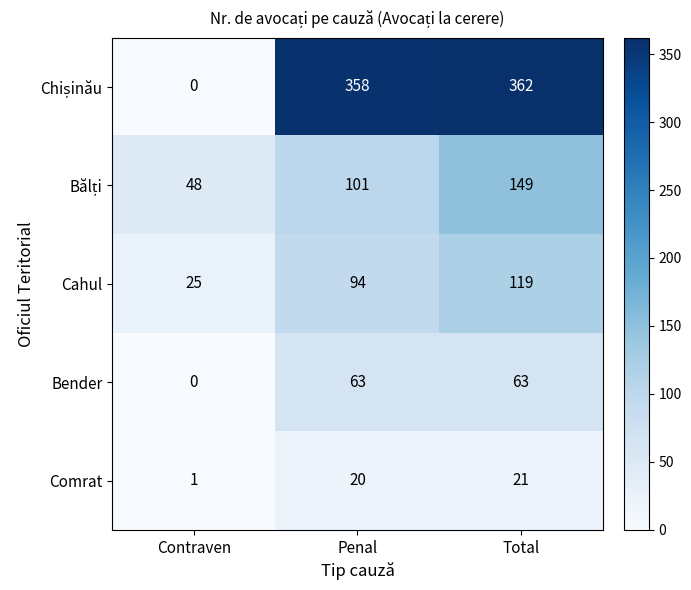

What is the difference between the maximum and minimum values in the Bender series?

63